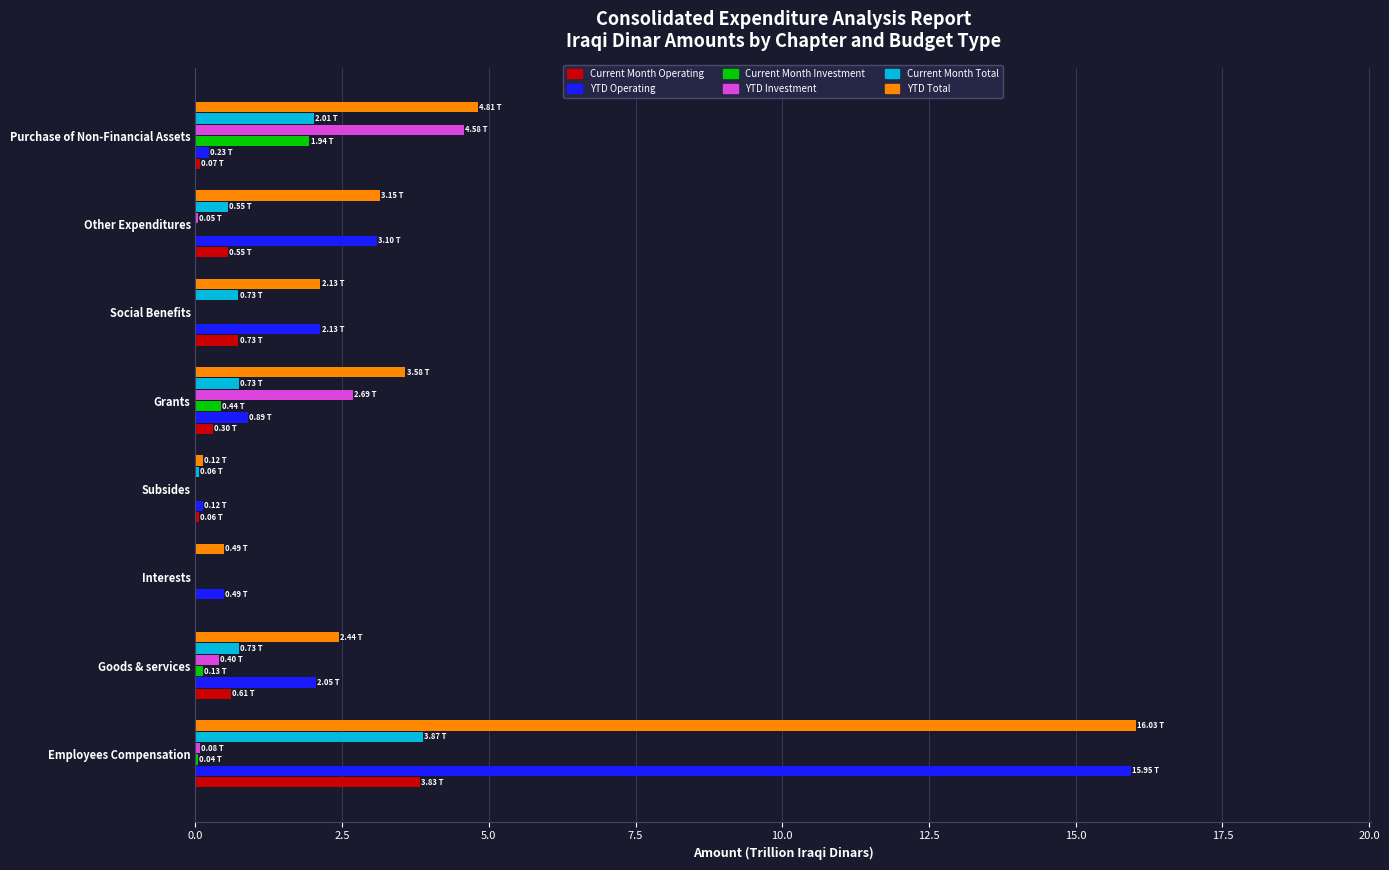

What are all the series names shown in the legend?

Current Month Operating, YTD Operating, Current Month Investment, YTD Investment, Current Month Total, YTD Total